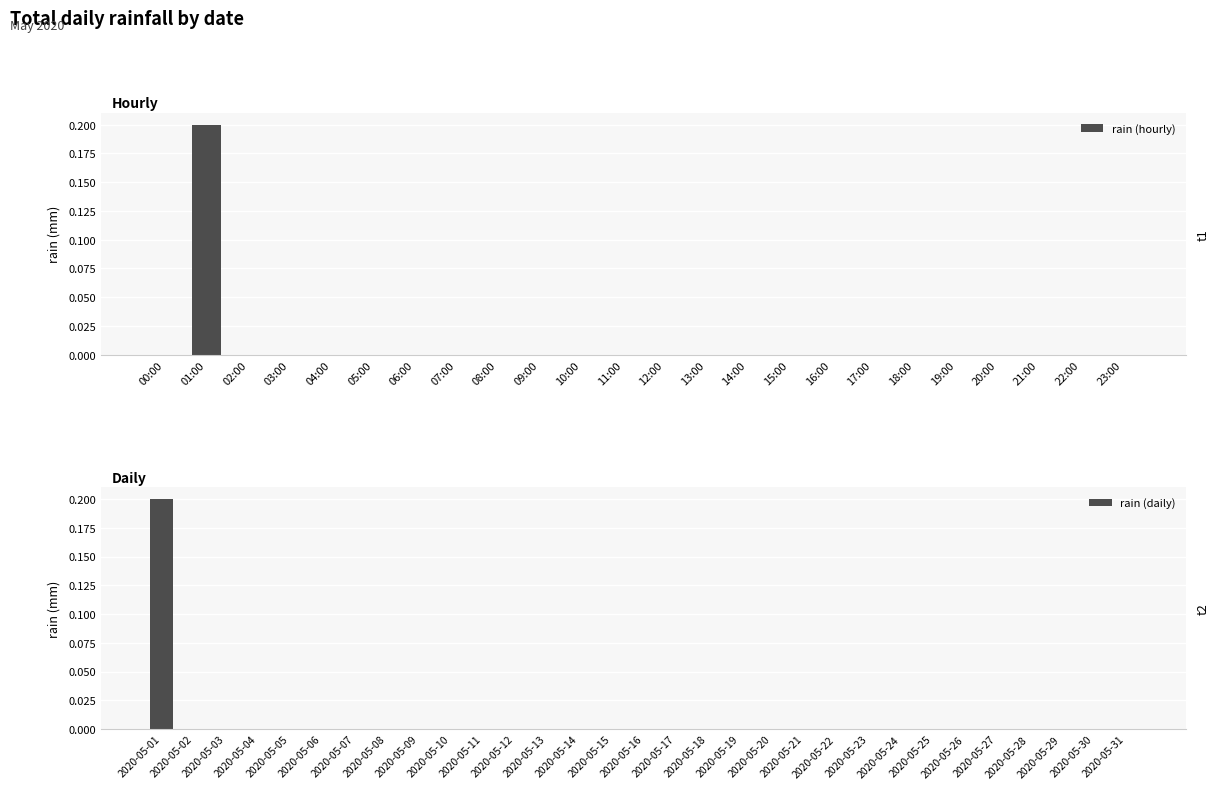

True or false: rain (hourly) has a value of -0.1 at 18:00.

False